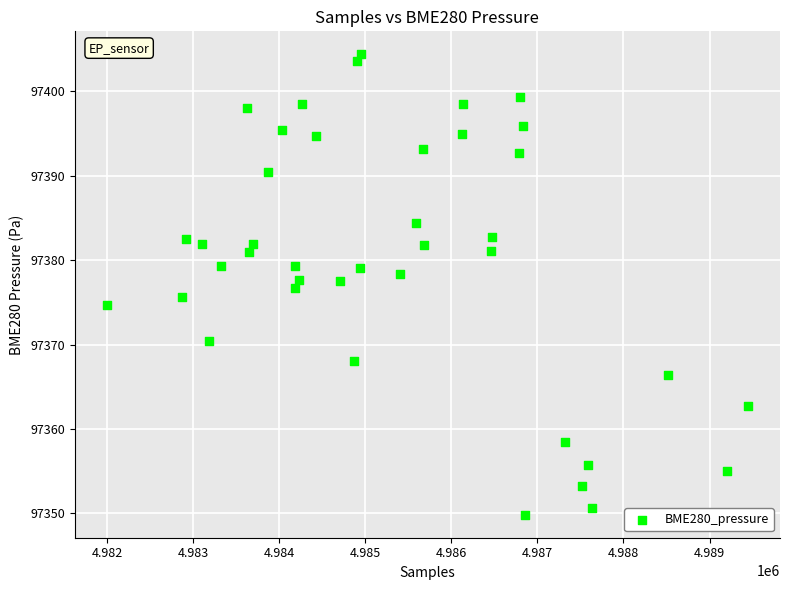

What is the range of X values (max minus min)?

7450.0